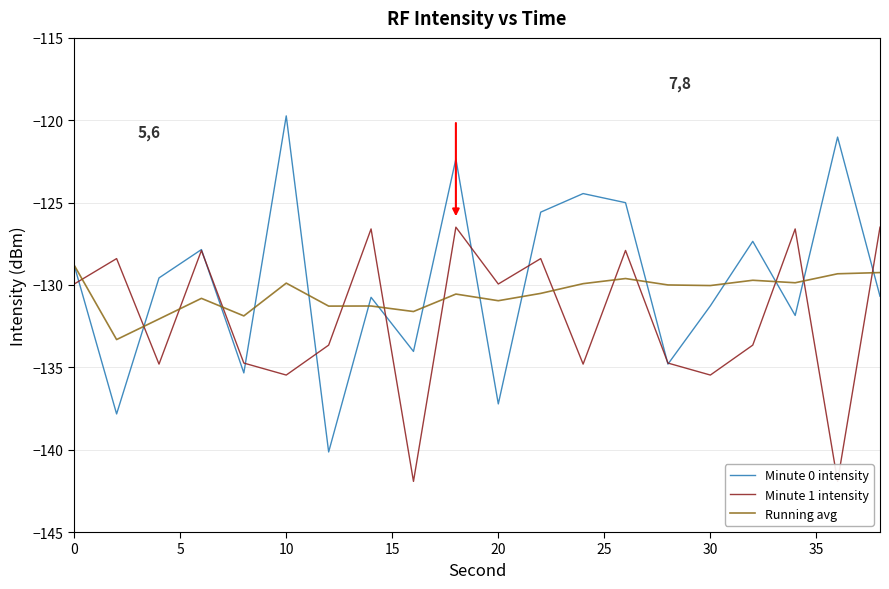

Which series has the largest total across all categories?

Minute 0 intensity